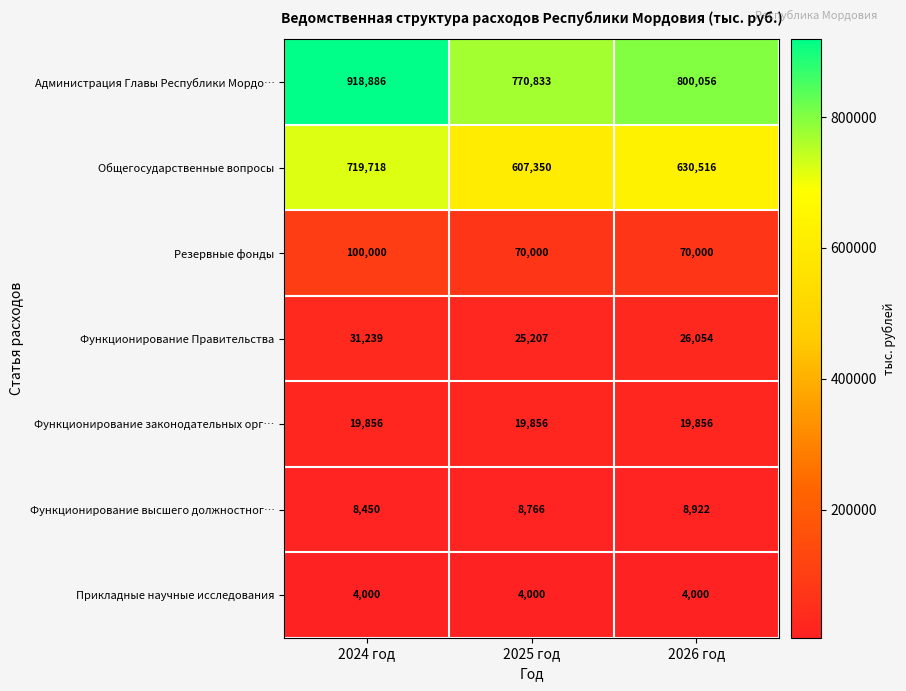

Which category has the highest value across all series?

2024 год